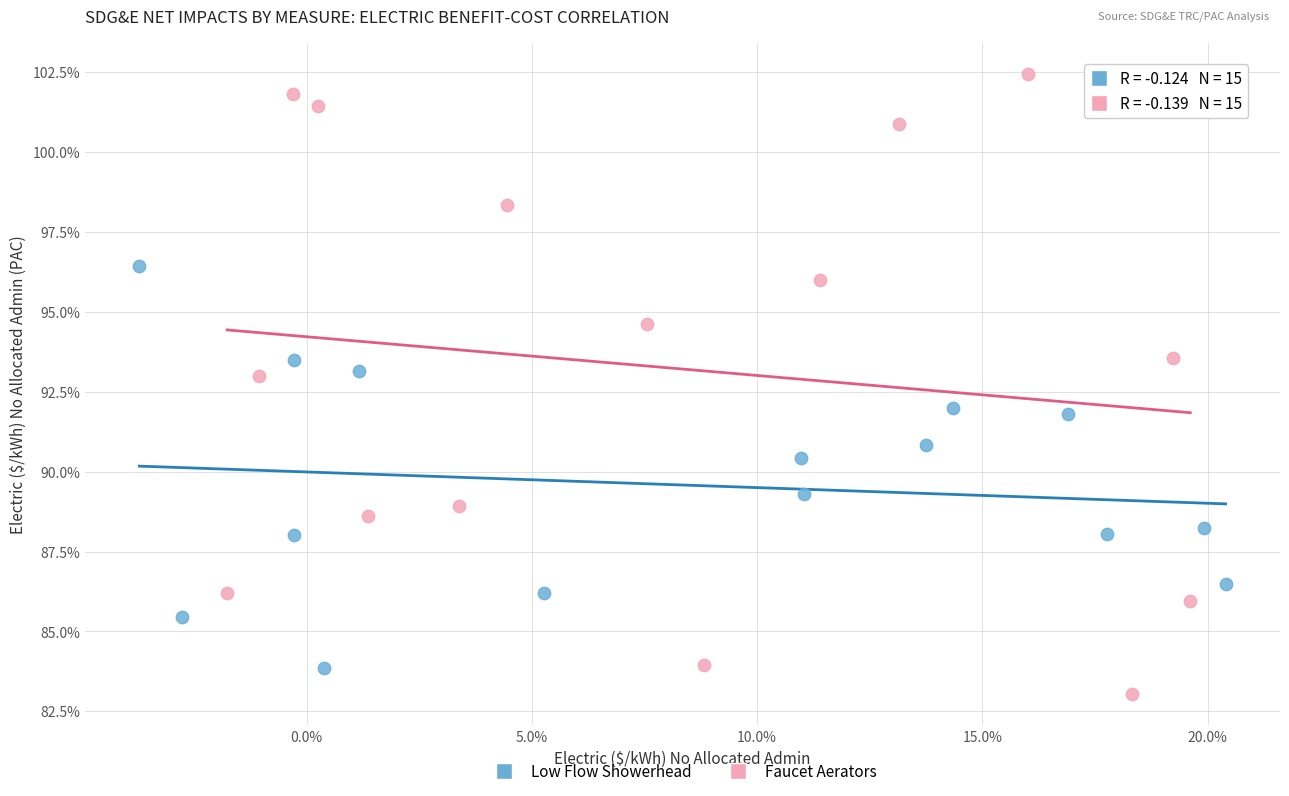

What are all the series names shown in the legend?

Low Flow Showerhead, Faucet Aerators